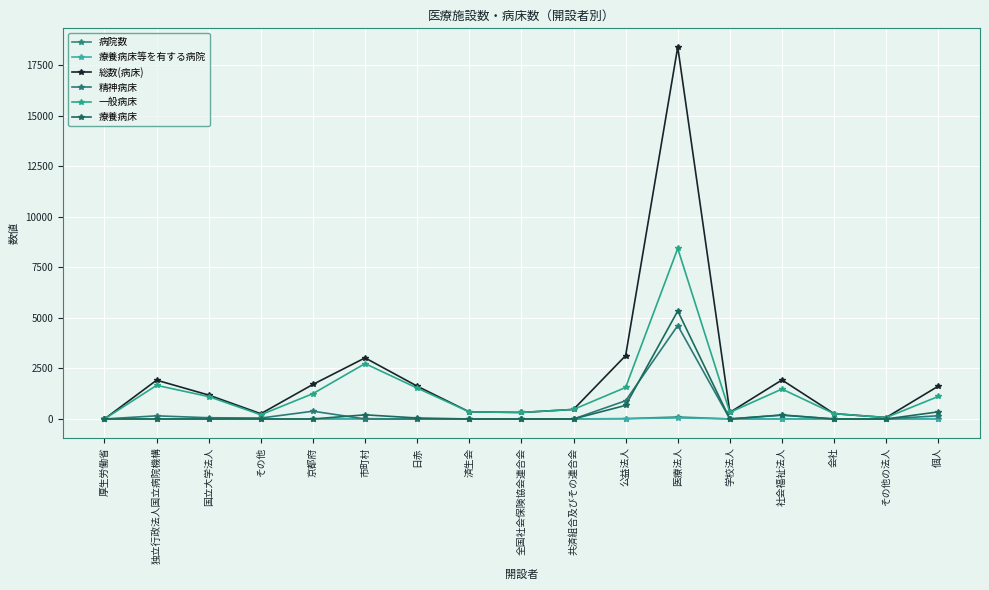

How many lines are shown in the chart?

6